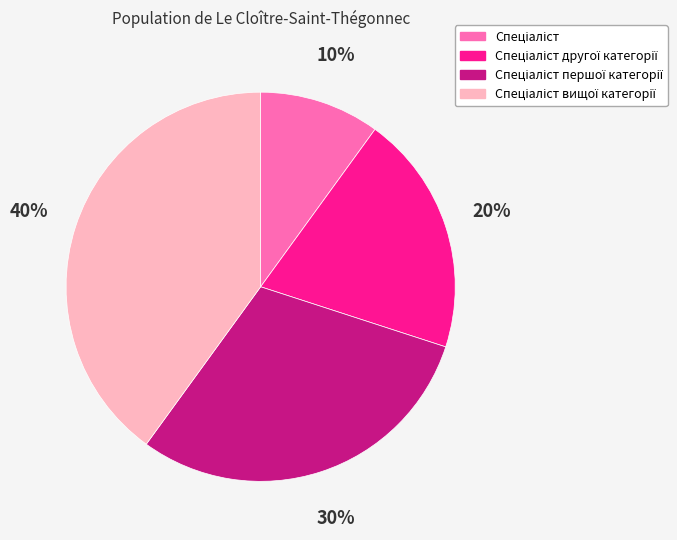

Is there a majority slice in this chart?

No